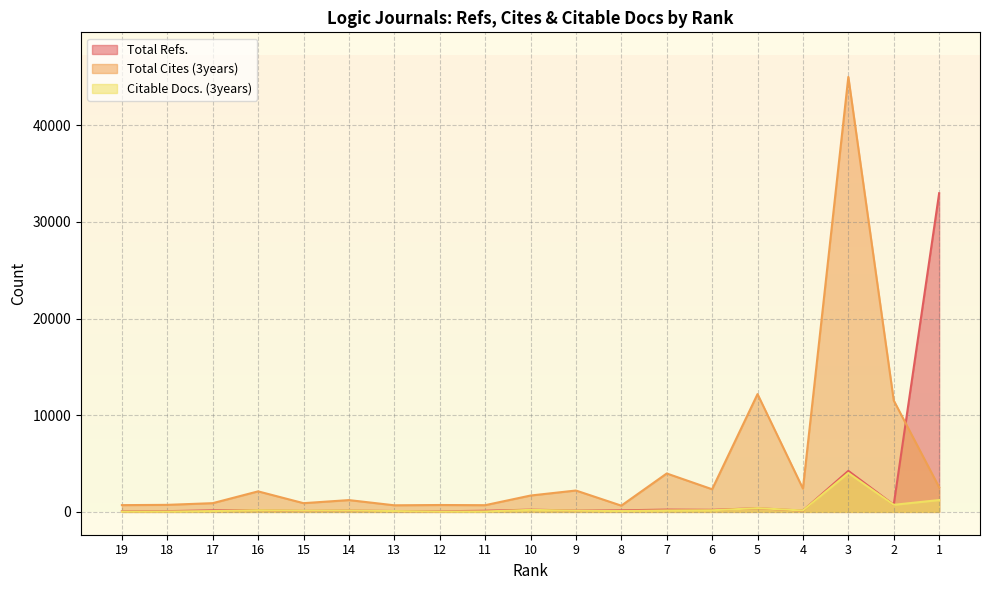

What is the sum of all Total Refs. values?

40463